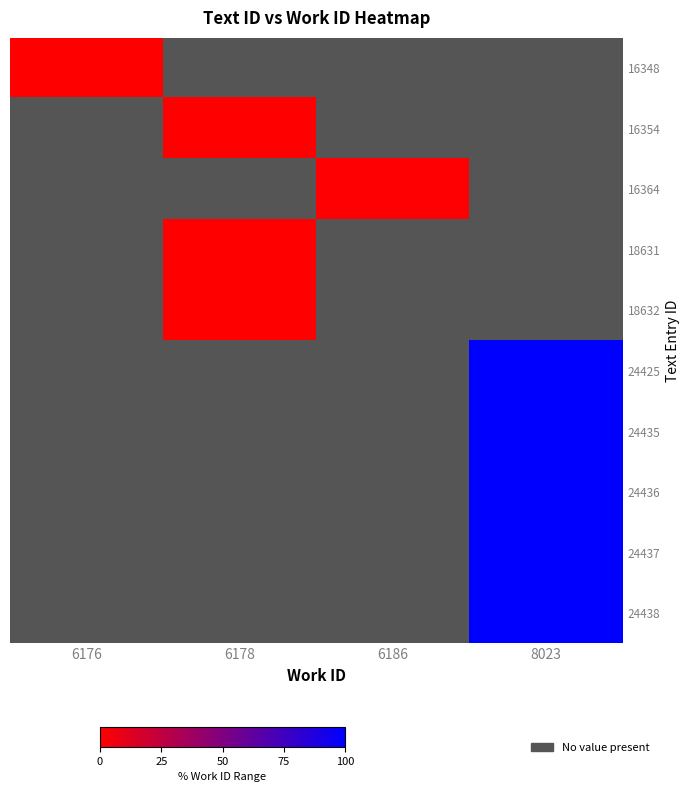

At how many categories does at least one series exceed 37?

1